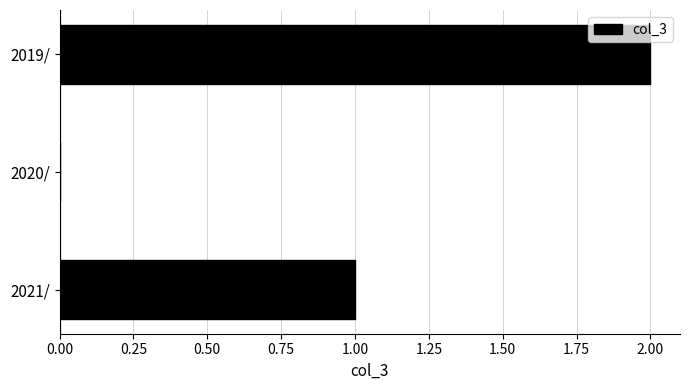

How many values are above zero?

2